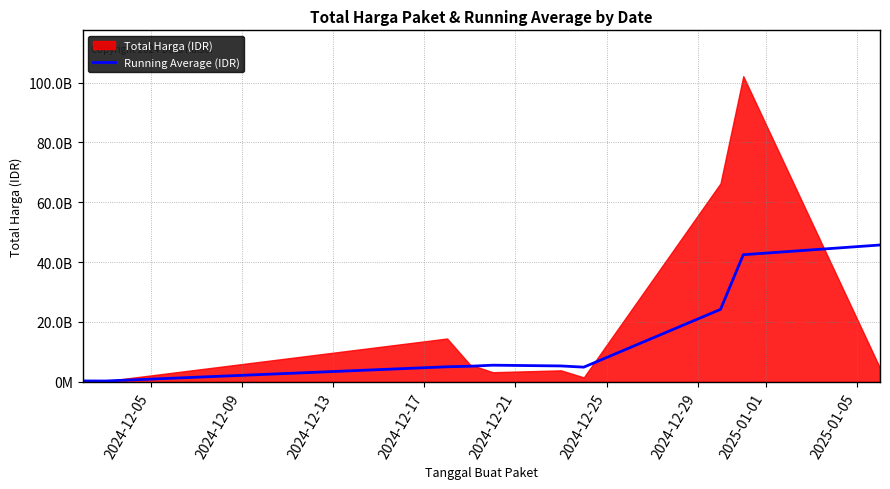

How many points are lower than both their immediate neighbors (excluding endpoints)?

2